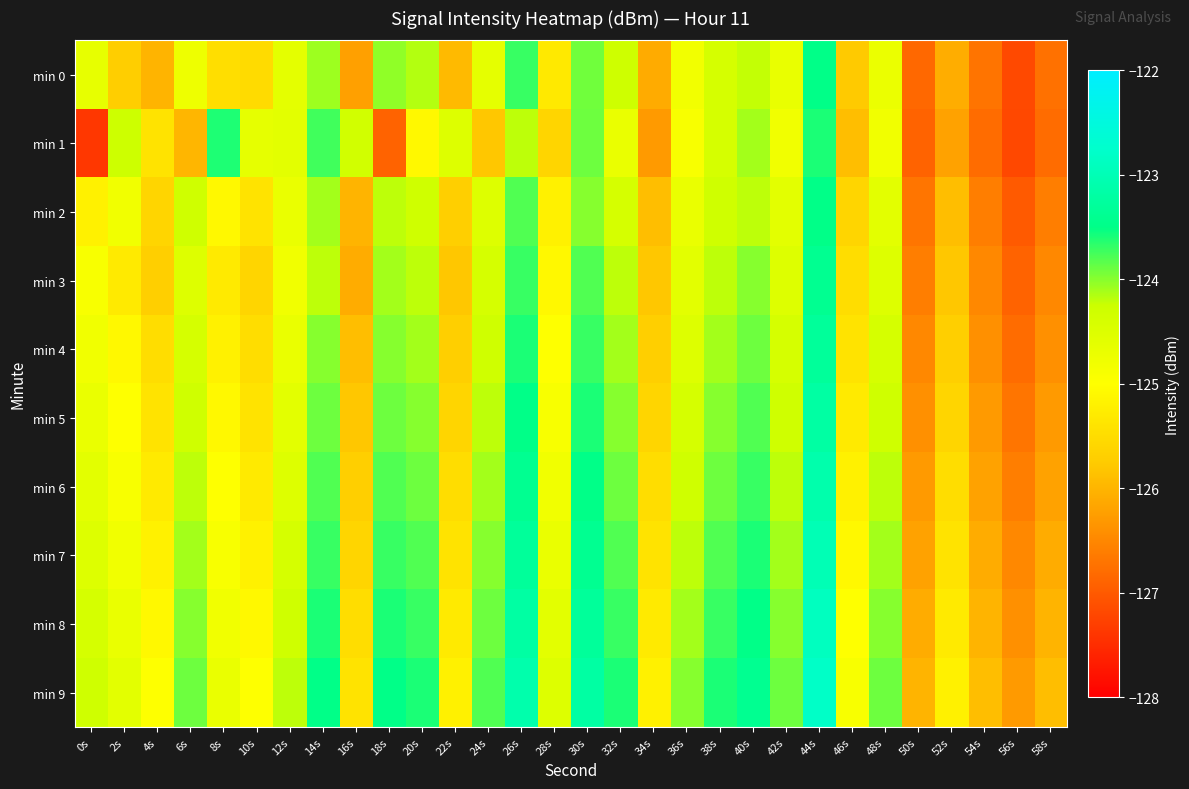

Reading right to left, transcribe all the data shown in this chart.

min 0: 58s=-126.7	56s=-127.2	54s=-126.7	52s=-126.1	50s=-126.8	48s=-124.7	46s=-125.8	44s=-123.5	42s=-124.7	40s=-124.2	38s=-124.4	36s=-124.8	34s=-126.1	32s=-124.3	30s=-123.9	28s=-125.3	26s=-123.7	24s=-124.6	22s=-125.9	20s=-124.2	18s=-124.0	16s=-126.2	14s=-124.1	12s=-124.6	10s=-125.5	8s=-125.5	6s=-124.8	4s=-126.0	2s=-125.7	0s=-124.7
min 1: 58s=-126.8	56s=-127.2	54s=-126.8	52s=-126.2	50s=-126.9	48s=-124.8	46s=-125.9	44s=-123.6	42s=-124.8	40s=-124.1	38s=-124.4	36s=-124.9	34s=-126.3	32s=-124.7	30s=-123.9	28s=-125.6	26s=-124.2	24s=-125.8	22s=-124.5	20s=-125.1	18s=-126.9	16s=-124.3	14s=-123.7	12s=-124.6	10s=-124.6	8s=-123.6	6s=-126.0	4s=-125.4	2s=-124.3	0s=-127.4
min 2: 58s=-126.6	56s=-127.0	54s=-126.6	52s=-125.9	50s=-126.7	48s=-124.6	46s=-125.6	44s=-123.5	42s=-124.6	40s=-124.2	38s=-124.3	36s=-124.7	34s=-125.9	32s=-124.4	30s=-124.0	28s=-125.2	26s=-123.8	24s=-124.5	22s=-125.7	20s=-124.3	18s=-124.2	16s=-126.0	14s=-124.1	12s=-124.7	10s=-125.4	8s=-125.1	6s=-124.3	4s=-125.6	2s=-124.8	0s=-125.2
min 3: 58s=-126.5	56s=-126.9	54s=-126.5	52s=-125.8	50s=-126.6	48s=-124.5	46s=-125.5	44s=-123.4	42s=-124.5	40s=-124.0	38s=-124.2	36s=-124.6	34s=-125.8	32s=-124.2	30s=-123.8	28s=-125.1	26s=-123.7	24s=-124.4	22s=-125.8	20s=-124.2	18s=-124.1	16s=-126.1	14s=-124.2	12s=-124.8	10s=-125.6	8s=-125.3	6s=-124.5	4s=-125.7	2s=-125.3	0s=-124.9
min 4: 58s=-126.4	56s=-126.8	54s=-126.4	52s=-125.7	50s=-126.5	48s=-124.4	46s=-125.4	44s=-123.3	42s=-124.4	40s=-123.9	38s=-124.1	36s=-124.5	34s=-125.7	32s=-124.1	30s=-123.7	28s=-125.0	26s=-123.6	24s=-124.3	22s=-125.7	20s=-124.1	18s=-124.0	16s=-125.9	14s=-124.0	12s=-124.7	10s=-125.5	8s=-125.2	6s=-124.4	4s=-125.5	2s=-125.1	0s=-124.8
min 5: 58s=-126.3	56s=-126.7	54s=-126.3	52s=-125.6	50s=-126.4	48s=-124.3	46s=-125.3	44s=-123.2	42s=-124.3	40s=-123.8	38s=-124.0	36s=-124.4	34s=-125.6	32s=-124.0	30s=-123.6	28s=-124.9	26s=-123.5	24s=-124.2	22s=-125.6	20s=-124.0	18s=-123.9	16s=-125.8	14s=-123.9	12s=-124.6	10s=-125.4	8s=-125.1	6s=-124.3	4s=-125.4	2s=-125.0	0s=-124.7
min 6: 58s=-126.2	56s=-126.6	54s=-126.2	52s=-125.5	50s=-126.3	48s=-124.2	46s=-125.2	44s=-123.1	42s=-124.2	40s=-123.7	38s=-123.9	36s=-124.3	34s=-125.5	32s=-123.9	30s=-123.5	28s=-124.8	26s=-123.4	24s=-124.1	22s=-125.5	20s=-123.9	18s=-123.8	16s=-125.7	14s=-123.8	12s=-124.5	10s=-125.3	8s=-125.0	6s=-124.2	4s=-125.3	2s=-124.9	0s=-124.6
min 7: 58s=-126.1	56s=-126.5	54s=-126.1	52s=-125.4	50s=-126.2	48s=-124.1	46s=-125.1	44s=-123.0	42s=-124.1	40s=-123.6	38s=-123.8	36s=-124.2	34s=-125.4	32s=-123.8	30s=-123.4	28s=-124.7	26s=-123.3	24s=-124.0	22s=-125.4	20s=-123.8	18s=-123.7	16s=-125.6	14s=-123.7	12s=-124.4	10s=-125.2	8s=-124.9	6s=-124.1	4s=-125.2	2s=-124.8	0s=-124.5
min 8: 58s=-126.0	56s=-126.4	54s=-126.0	52s=-125.3	50s=-126.1	48s=-124.0	46s=-125.0	44s=-122.9	42s=-124.0	40s=-123.5	38s=-123.7	36s=-124.1	34s=-125.3	32s=-123.7	30s=-123.3	28s=-124.6	26s=-123.2	24s=-123.9	22s=-125.3	20s=-123.7	18s=-123.6	16s=-125.5	14s=-123.6	12s=-124.3	10s=-125.1	8s=-124.8	6s=-124.0	4s=-125.1	2s=-124.7	0s=-124.4
min 9: 58s=-125.9	56s=-126.3	54s=-125.9	52s=-125.2	50s=-126.0	48s=-123.9	46s=-124.9	44s=-122.8	42s=-123.9	40s=-123.4	38s=-123.6	36s=-124.0	34s=-125.2	32s=-123.6	30s=-123.2	28s=-124.5	26s=-123.1	24s=-123.8	22s=-125.2	20s=-123.6	18s=-123.5	16s=-125.4	14s=-123.5	12s=-124.2	10s=-125.0	8s=-124.7	6s=-123.9	4s=-125.0	2s=-124.6	0s=-124.3